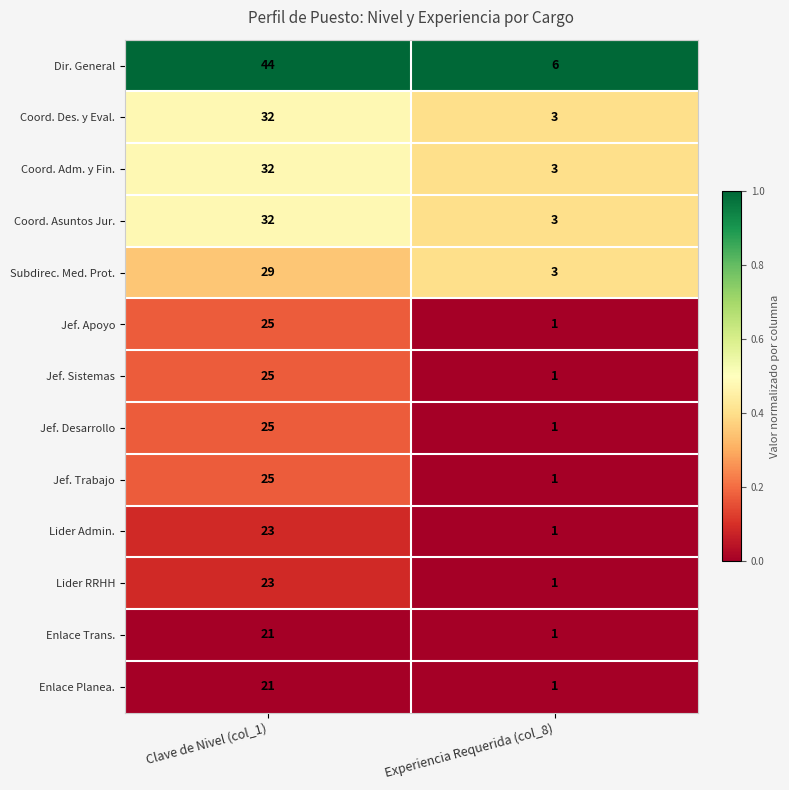

The Coord. Adm. y Fin. series shows 5 at Experiencia Requerida (col_8). True or false?

False